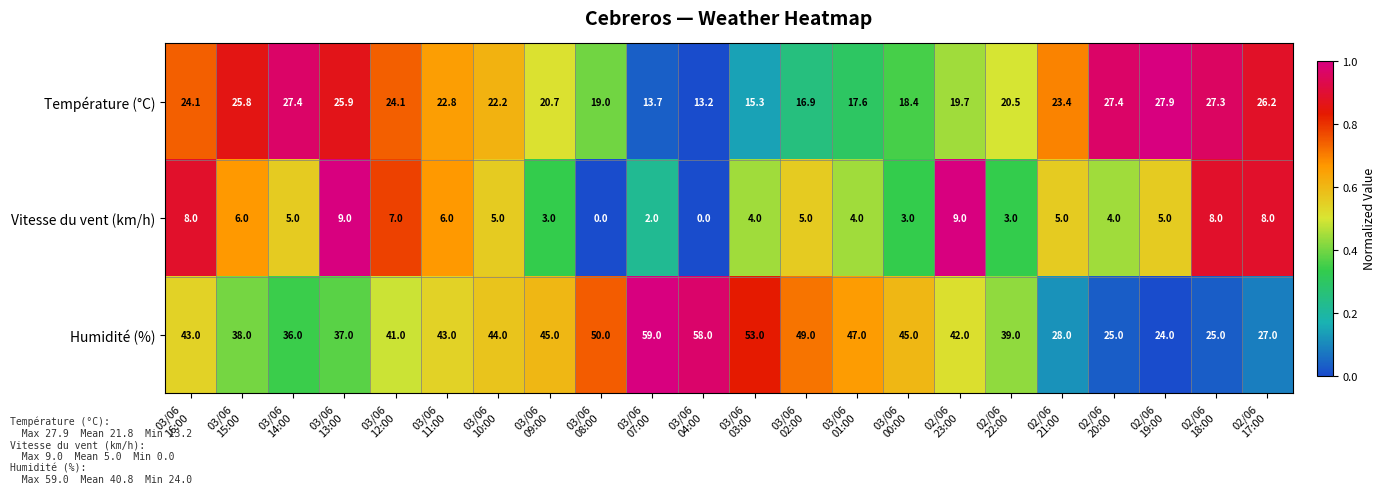

What is the maximum value for Vitesse du vent (km/h)?

9.0